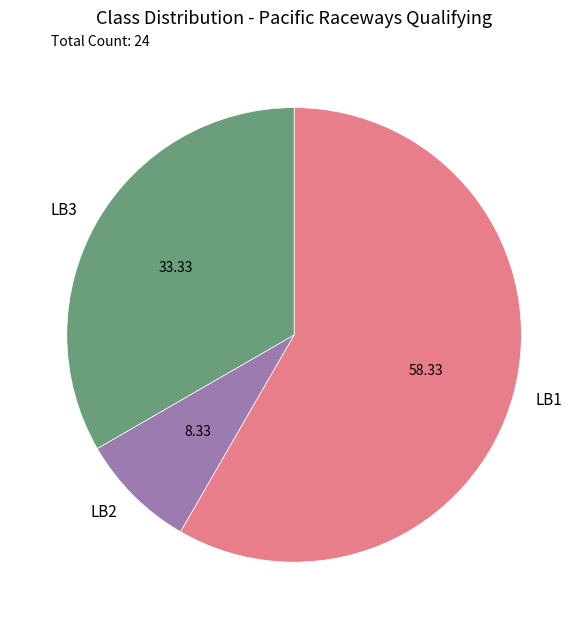

Do LB1 and LB3 together represent more than half of the pie?

Yes